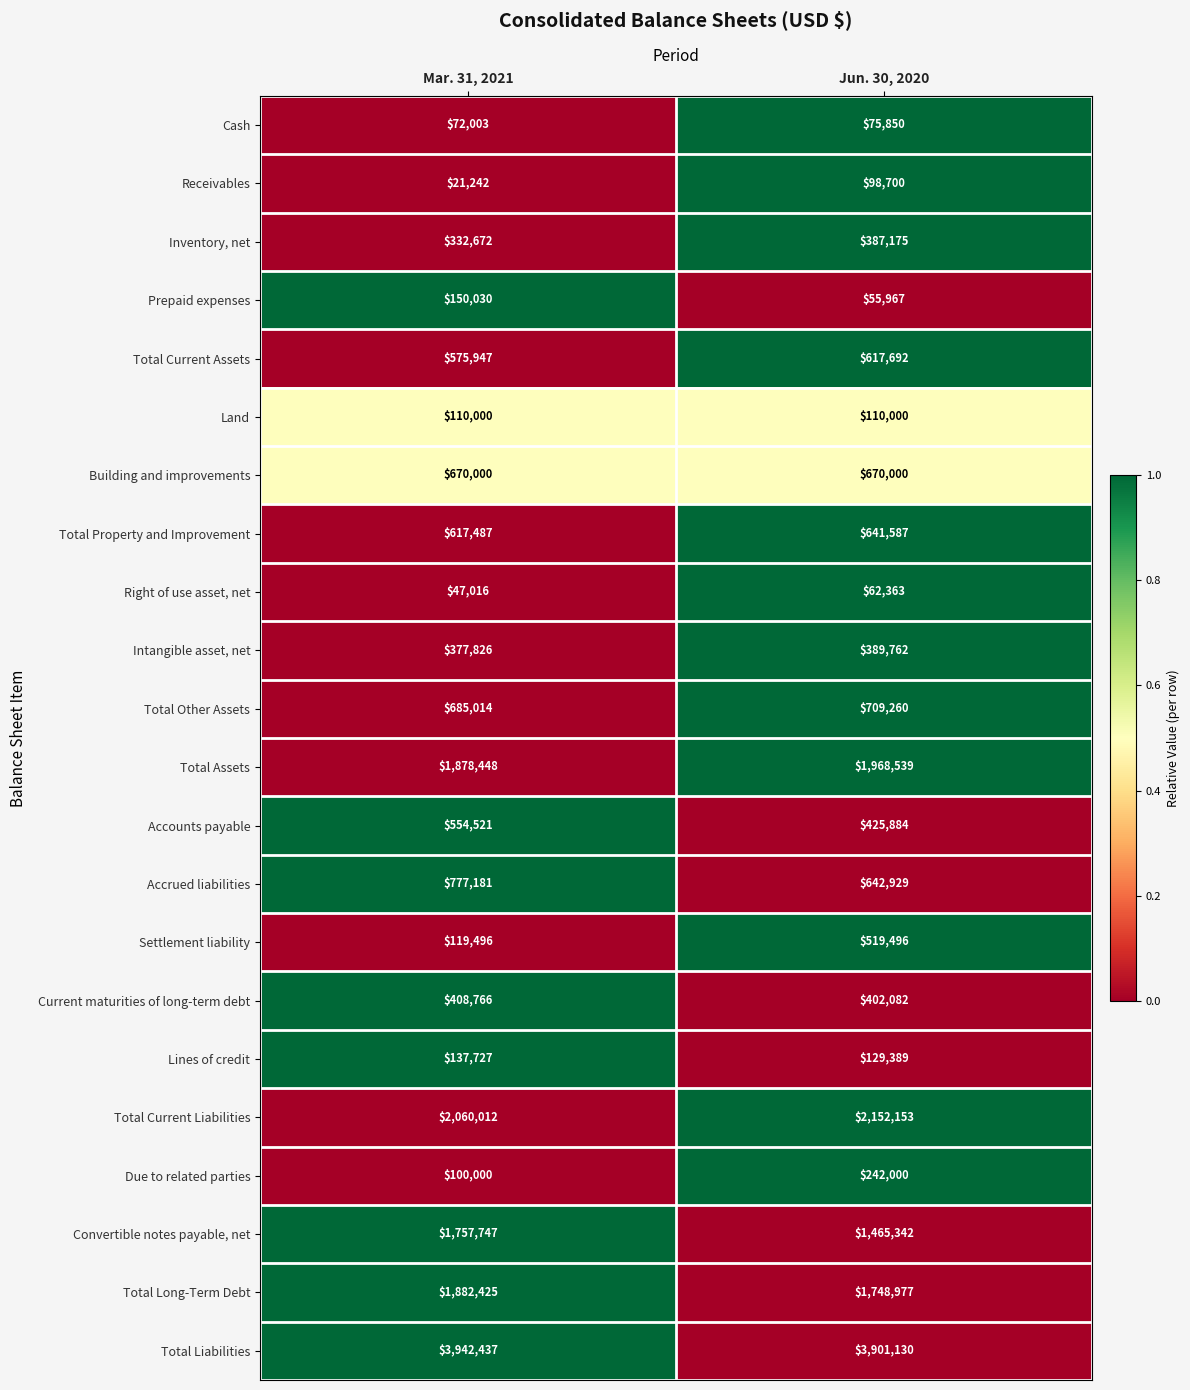

What is the difference between the highest and lowest values at Jun. 30, 2020?

3845163